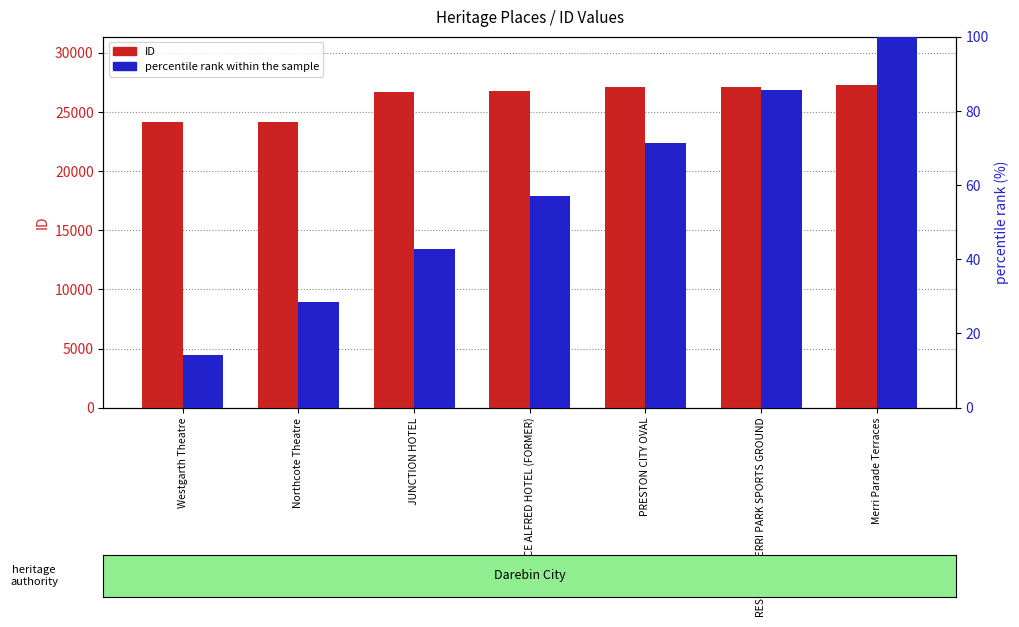

What is the average value of the percentile rank within the sample series?

57.1